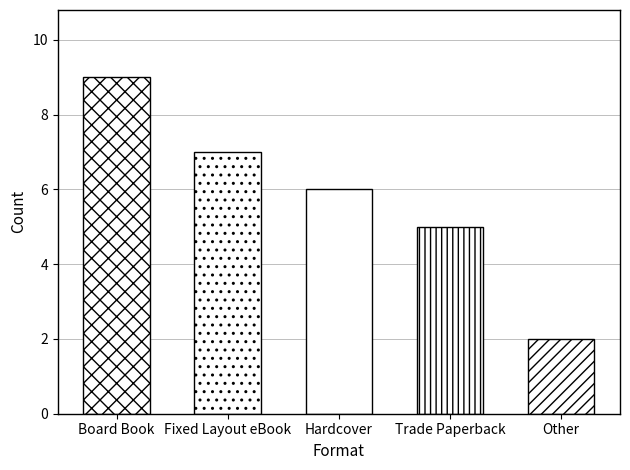

How many values are between 5 and 7?

3